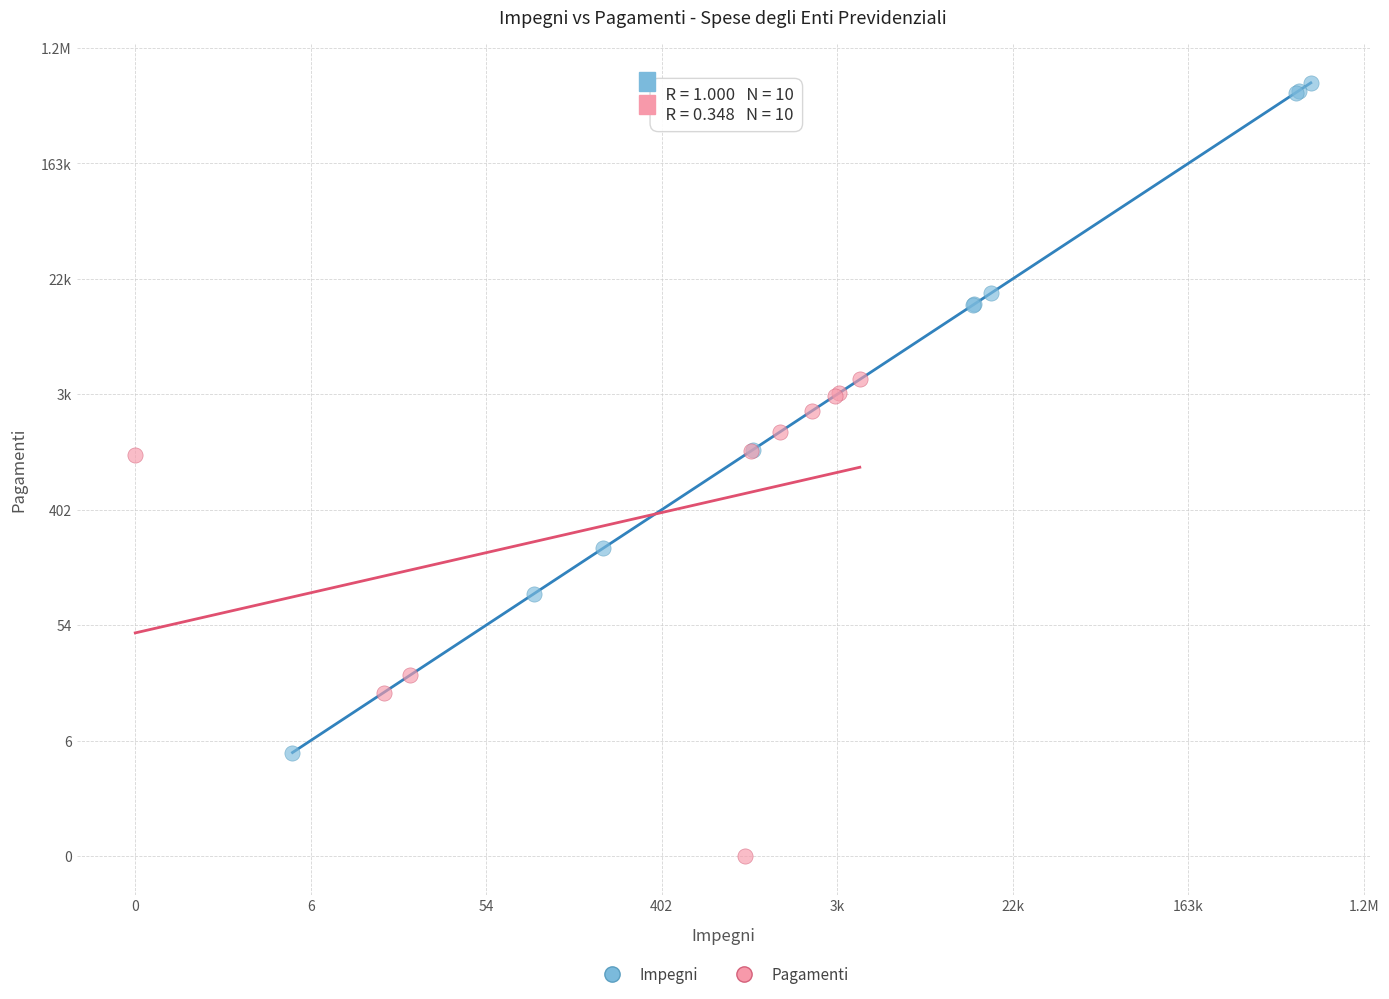

What are all the series names shown in the legend?

Impegni, Pagamenti